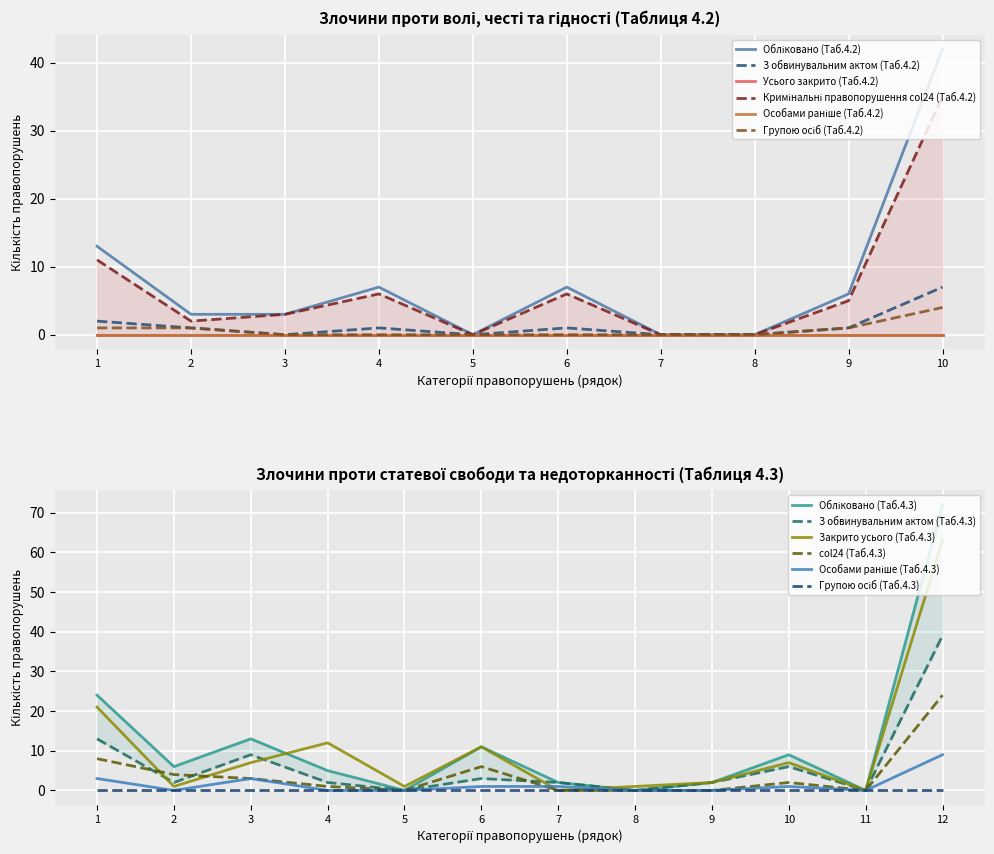

The З обвинувальним актом (Таб.4.2) series shows 1 at 6. True or false?

True